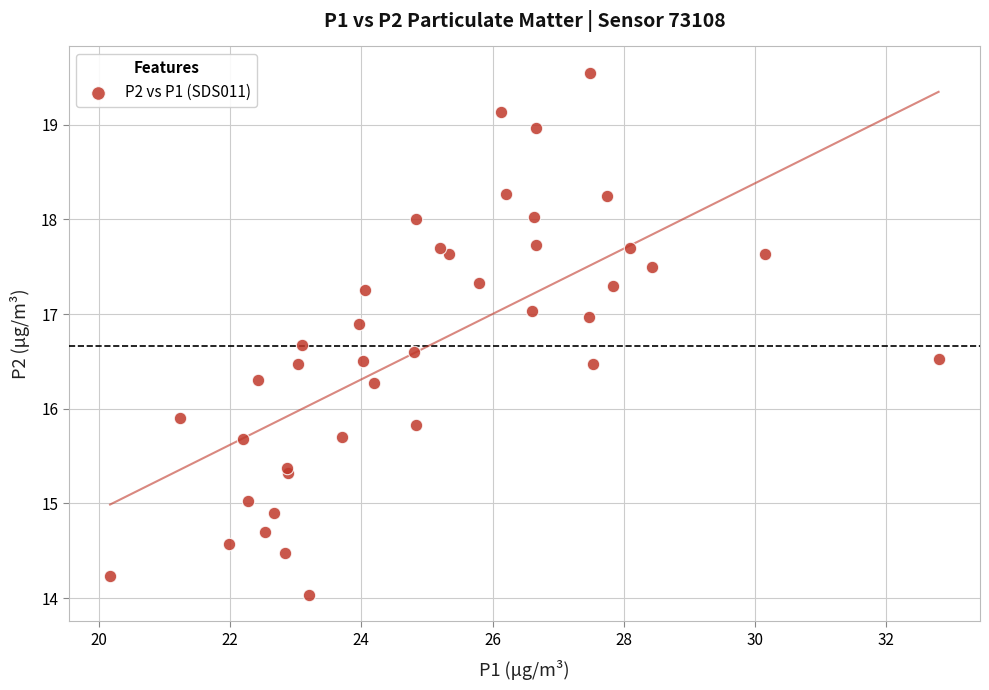

What Y value in the scatter plot is closest to 16?

15.9